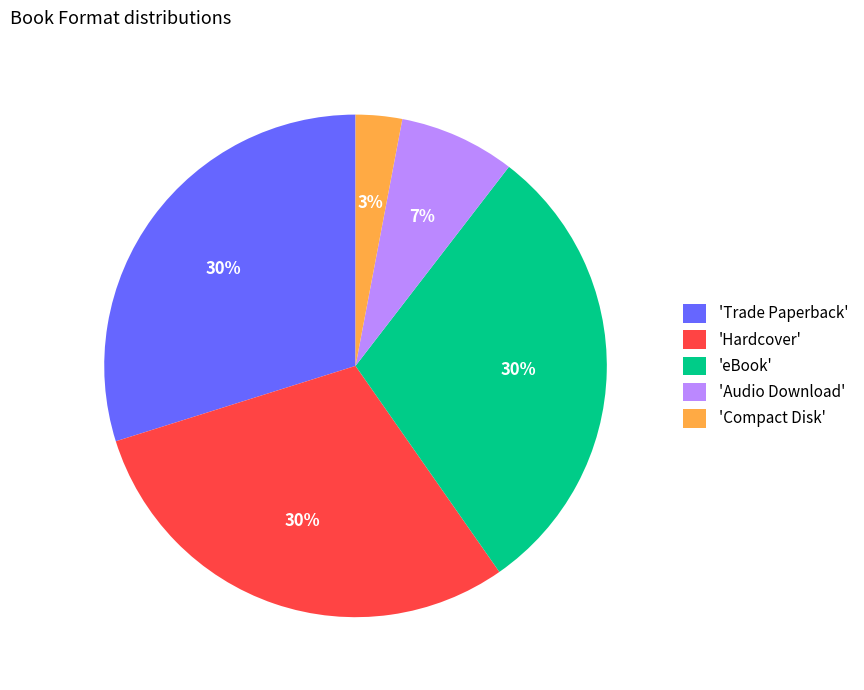

Combined, do 'Audio Download' and 'Trade Paperback' account for over 50%?

No